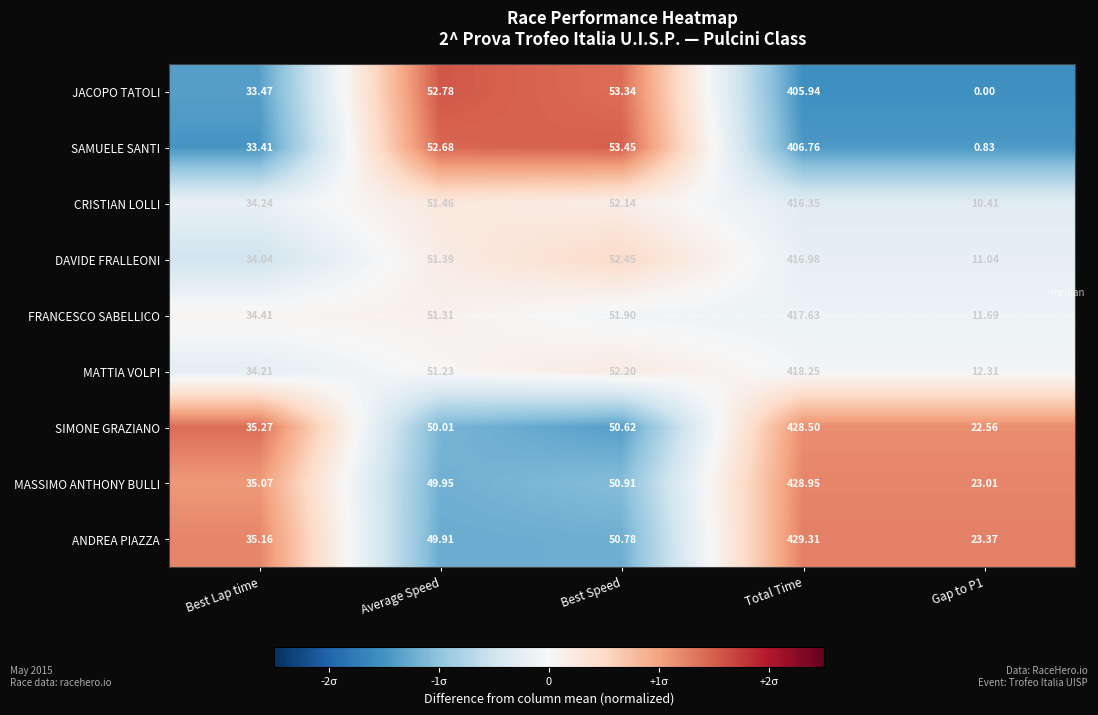

How many data points does each series have?

5